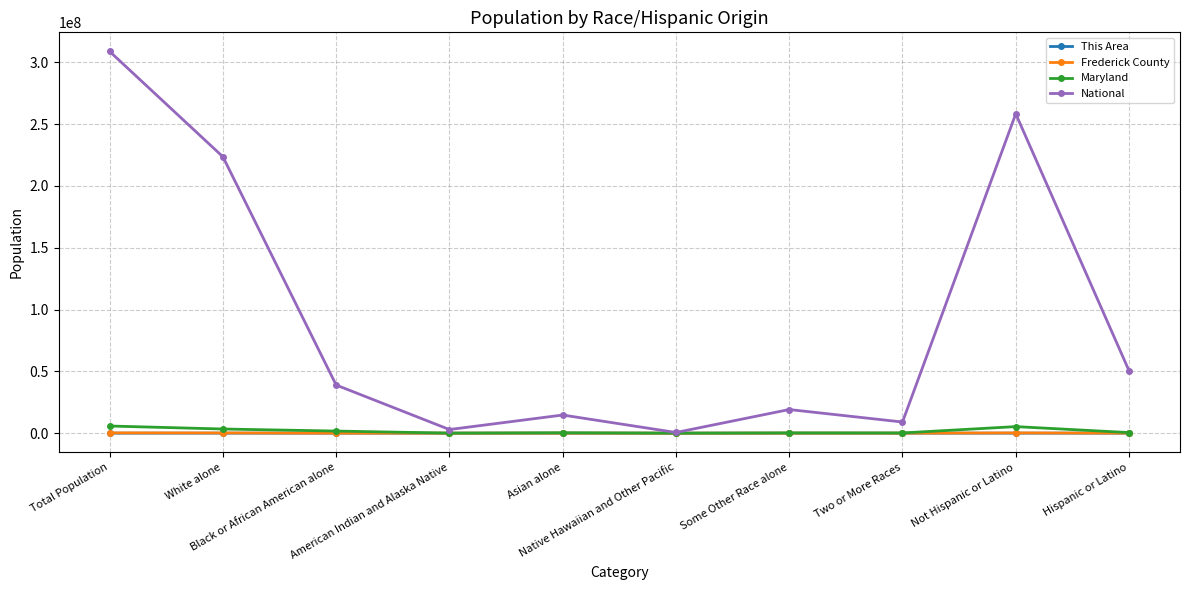

The value of This Area at Two or More Races is 124. True or false?

True